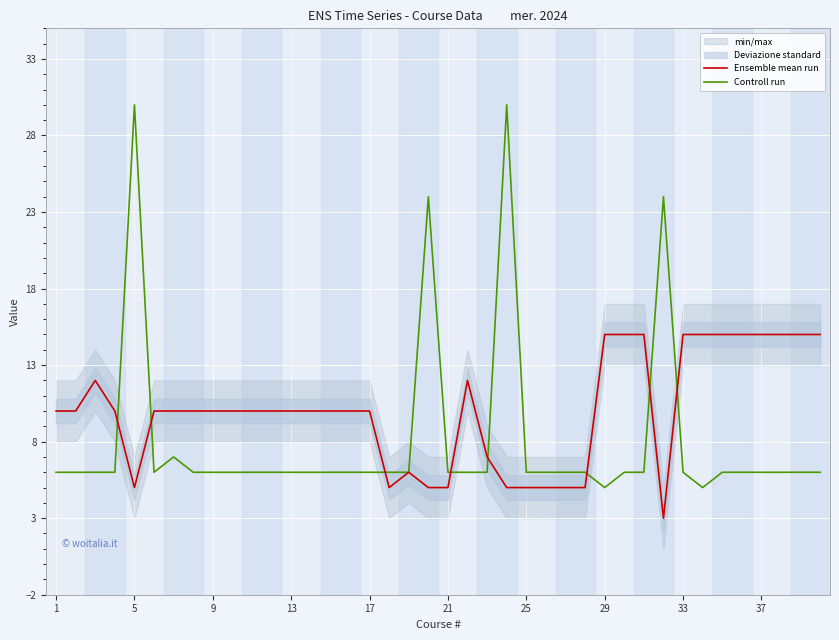

The Controll run series shows 6 at 26. True or false?

True